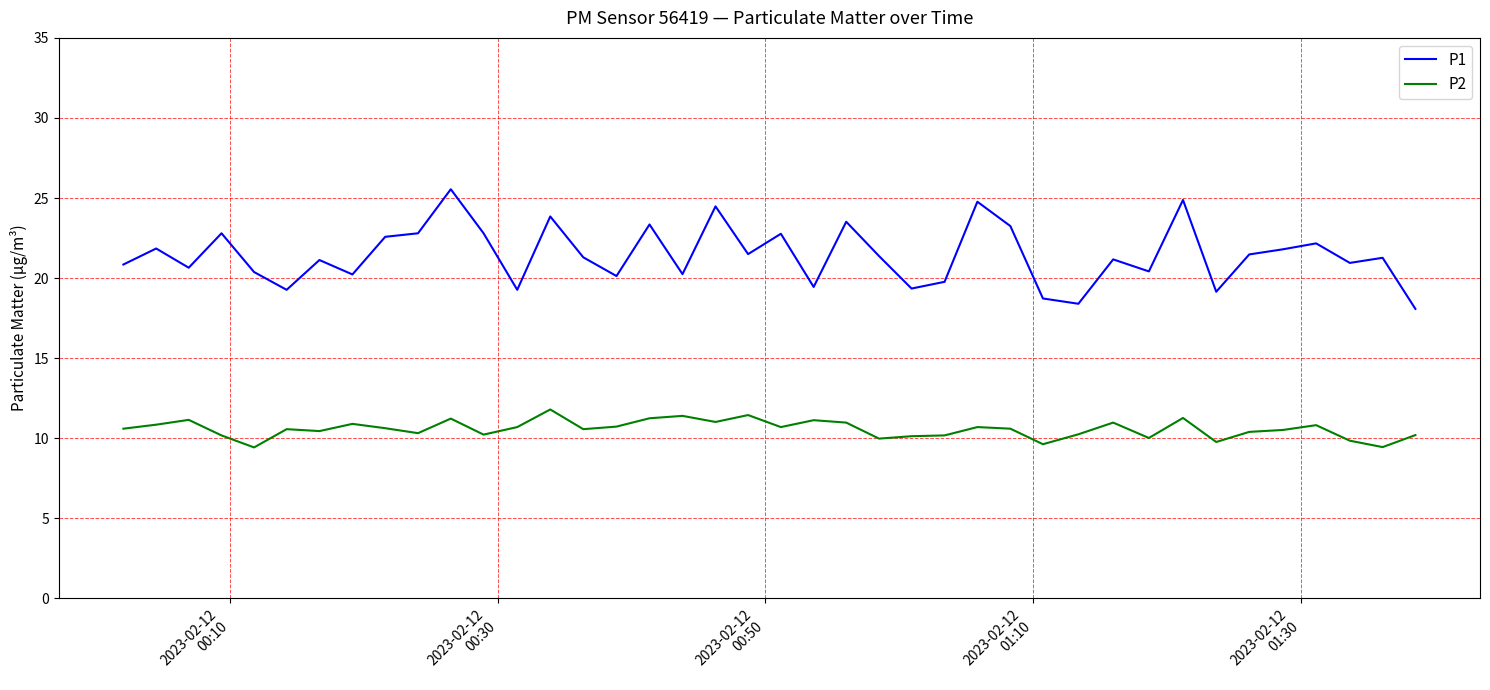

List the series in order of their peak value, highest first.

P1, P2